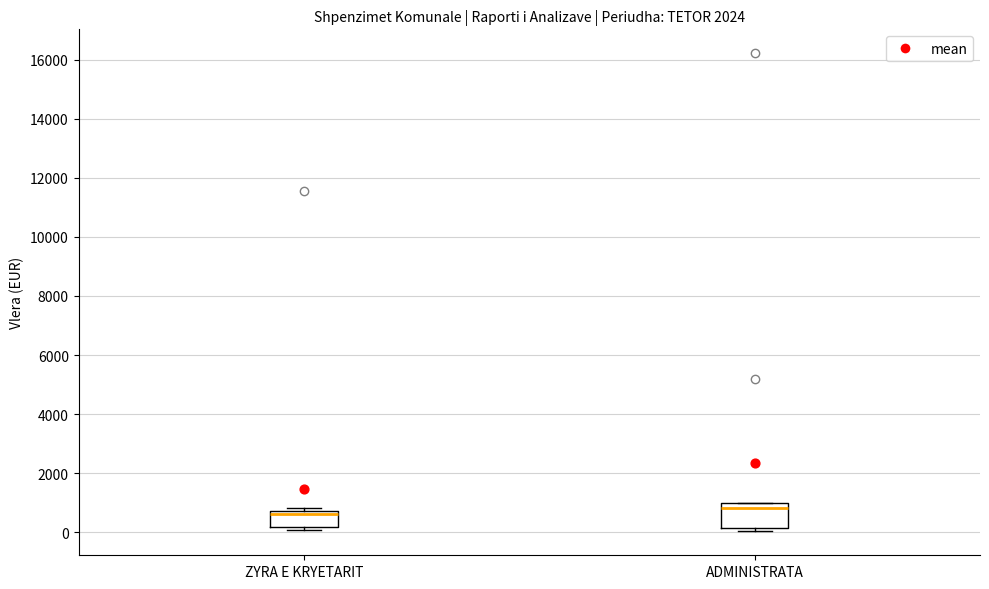

Where is the lower edge of the box for ADMINISTRATA on the y-axis? The values are not printed on the chart, so give them approximately, as read against the axis.

200